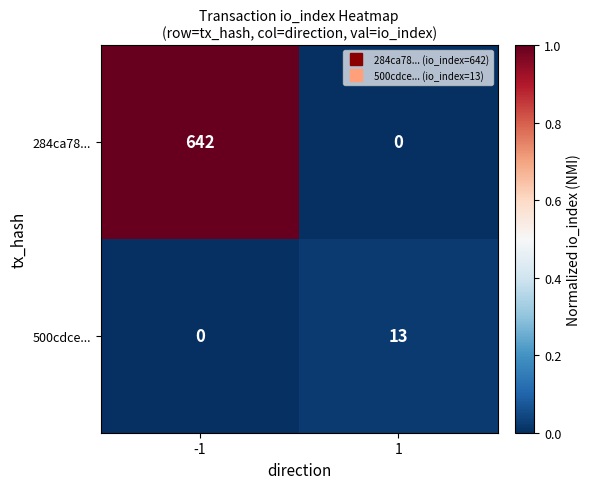

Rank the series by their maximum value, from lowest to highest.

500cdce..., 284ca78...